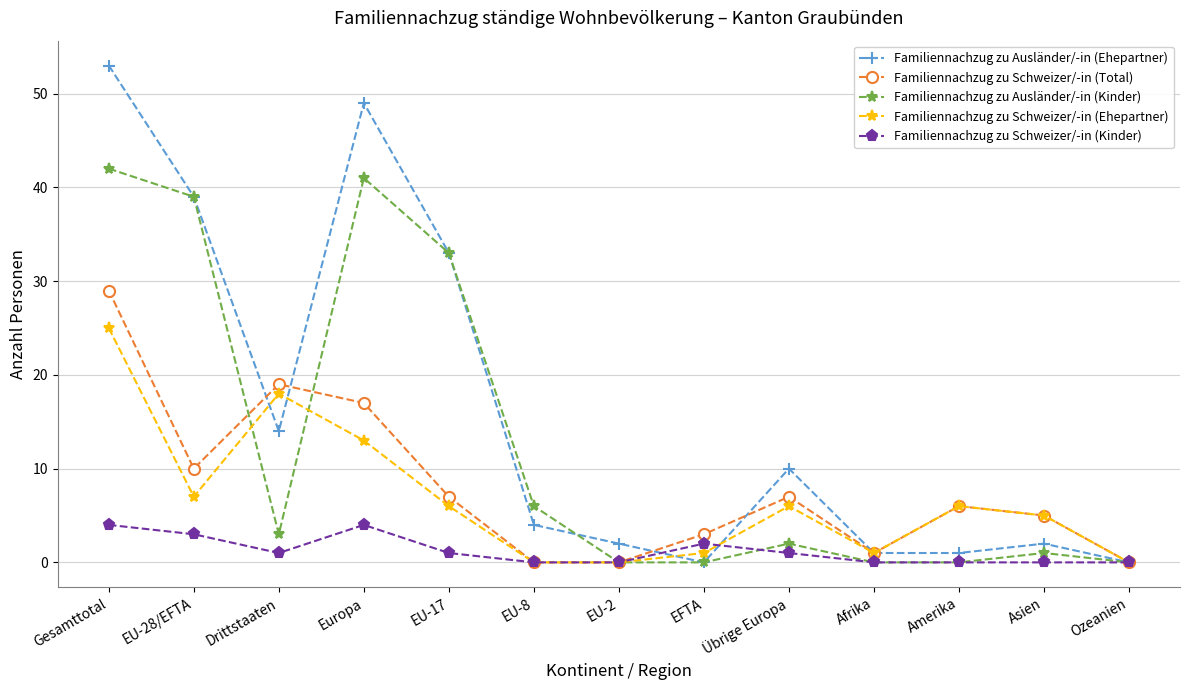

What position from the right is EU-2?

7